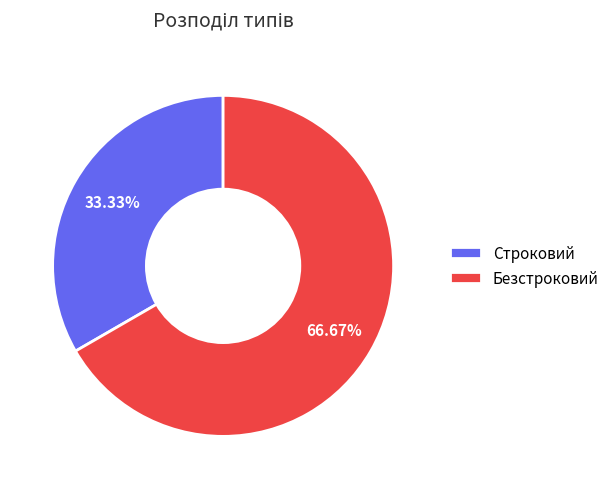

Between Безстроковий and Строковий, which is larger?

Безстроковий